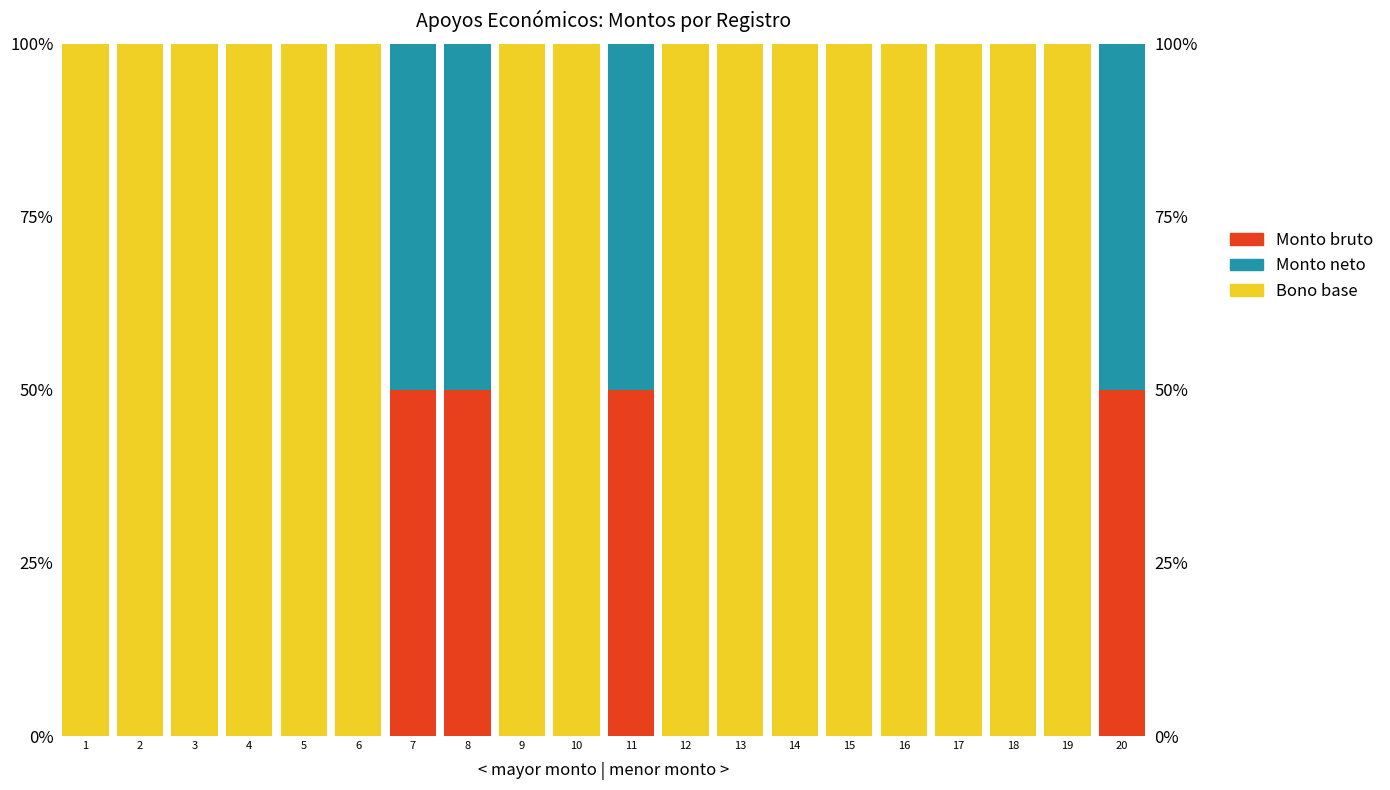

Reading left to right, what are all the values shown in this chart?

Monto bruto: 0	0	0	0	0	0	50	50	0	0	50	0	0	0	0	0	0	0	0	50
Monto neto: 0	0	0	0	0	0	50	50	0	0	50	0	0	0	0	0	0	0	0	50
Bono base: 100	100	100	100	100	100	0	0	100	100	0	100	100	100	100	100	100	100	100	0